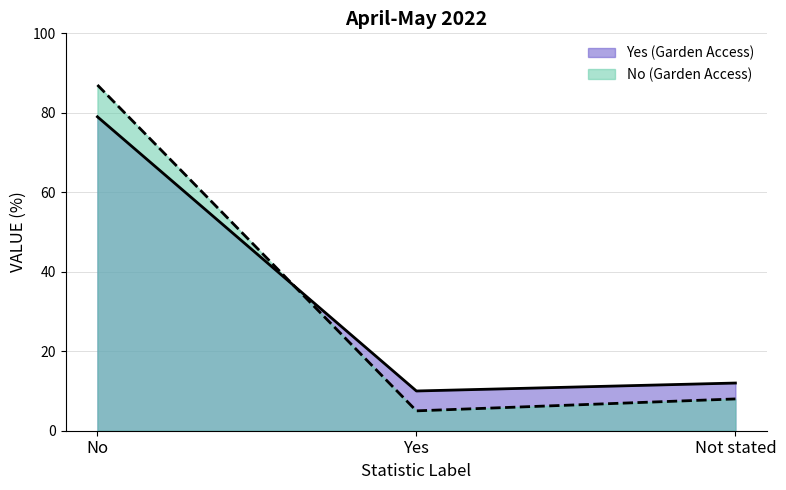

Is the value of Yes (Garden Access) at Not stated greater than the value of No (Garden Access) at Yes?

Yes